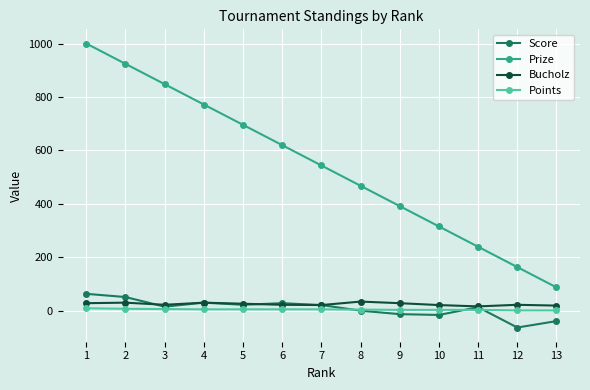

What is the highest value of the Score series?

64